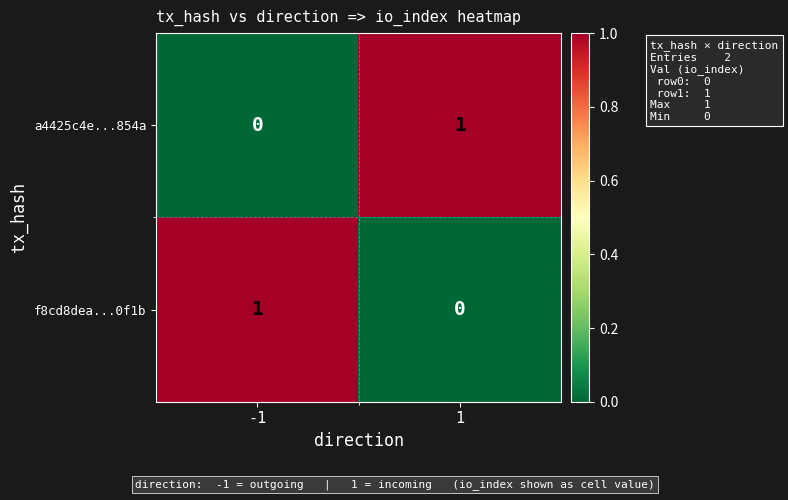

Is it true that a4425c4e...854a equals 1 at 1?

True